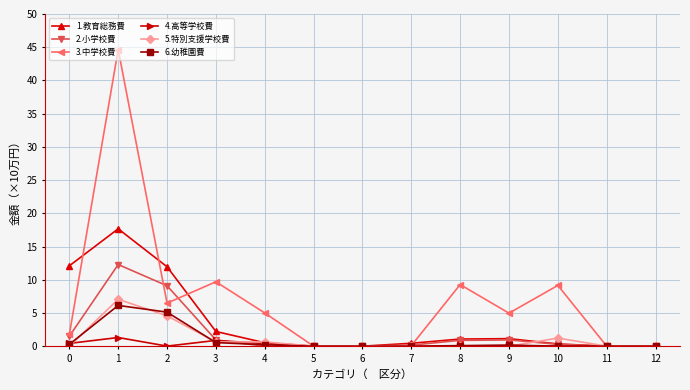

At which label does 1.教育総務費 reach its peak?

1